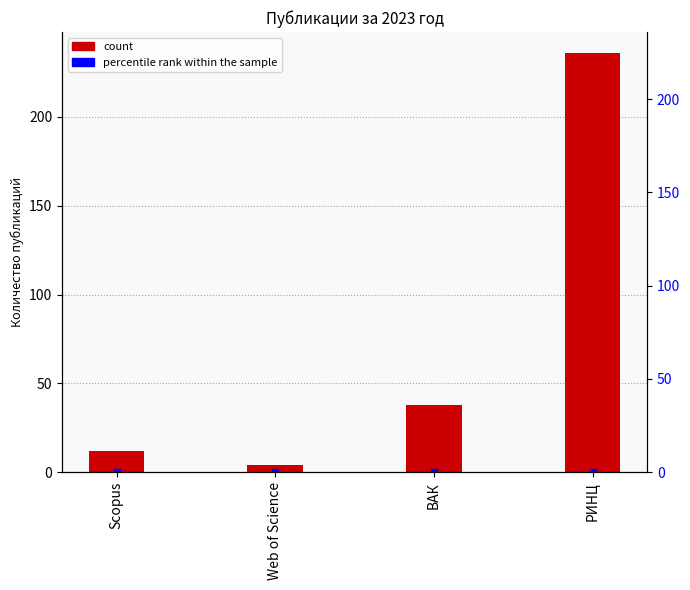

What is the maximum value shown in the chart?

236